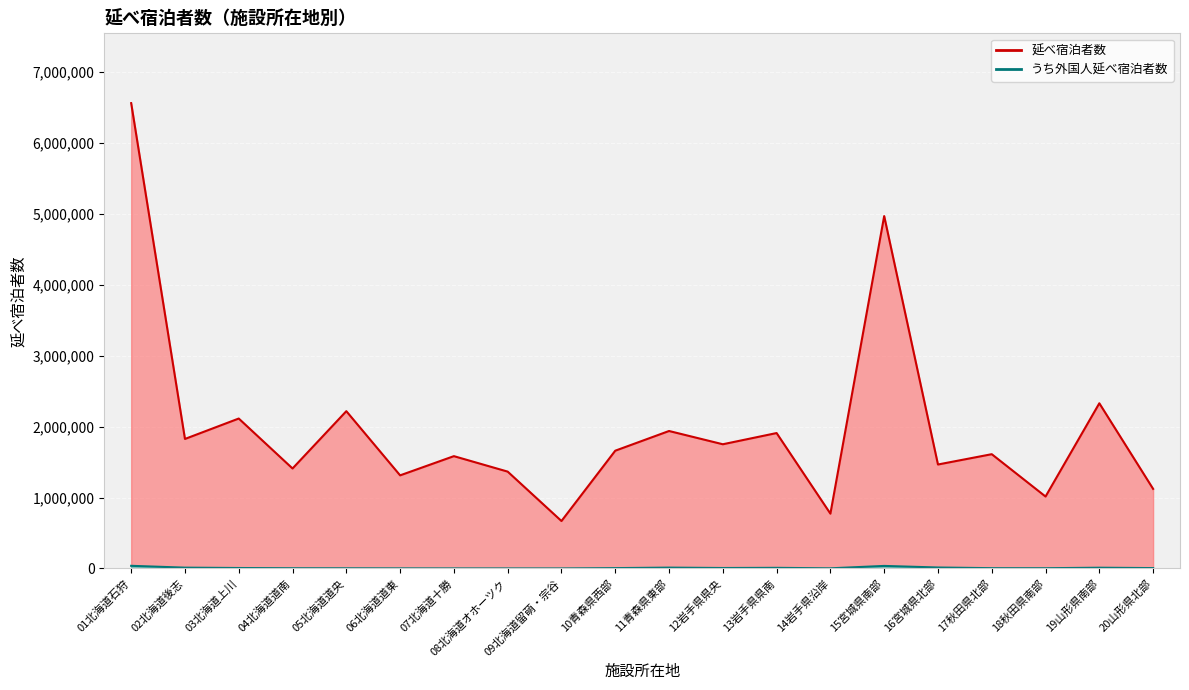

What is the greatest value displayed?

6560900